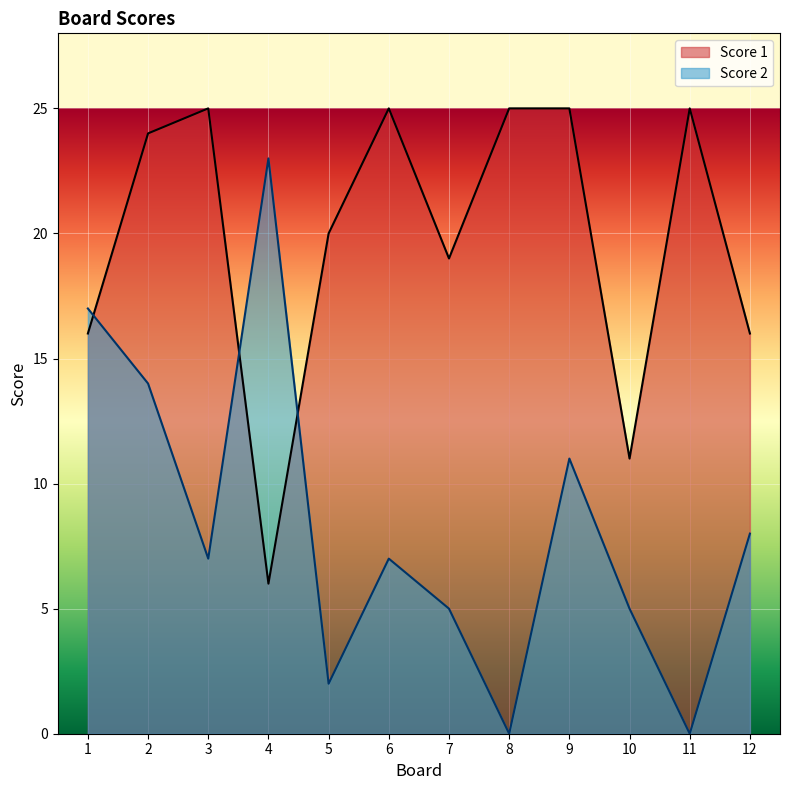

How many values in the Score 1 series exceed 24?

5